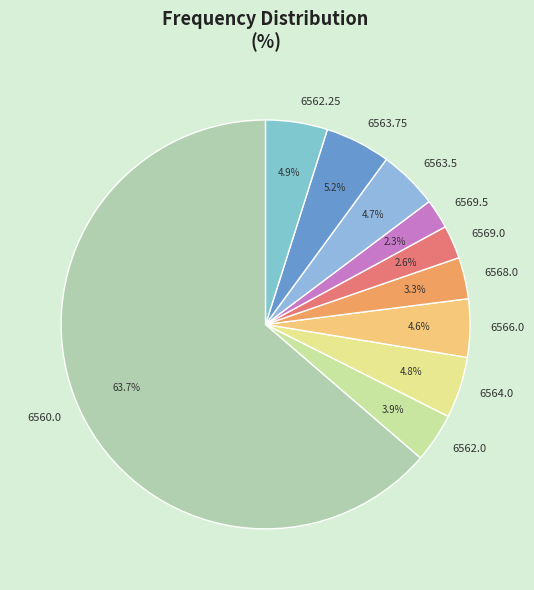

What is the largest slice in the pie chart?

6560.0